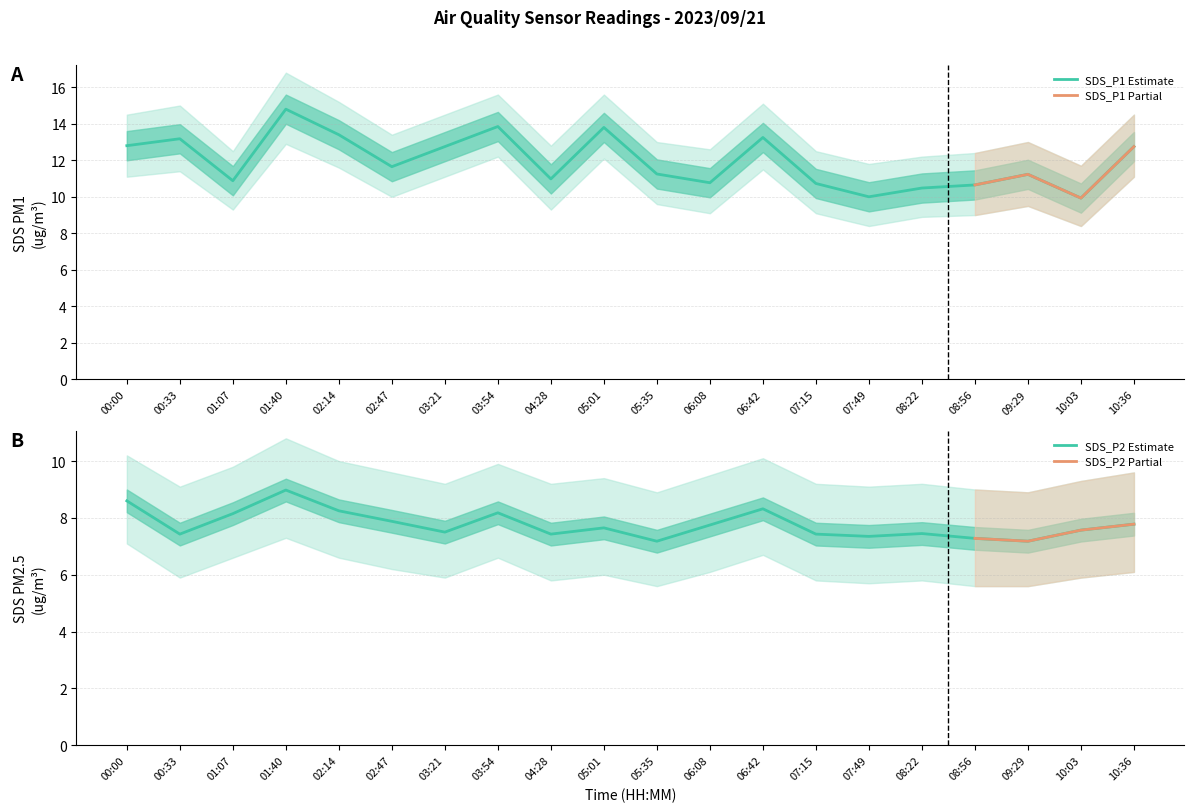

What is the label of the 10th point from the left?

05:01